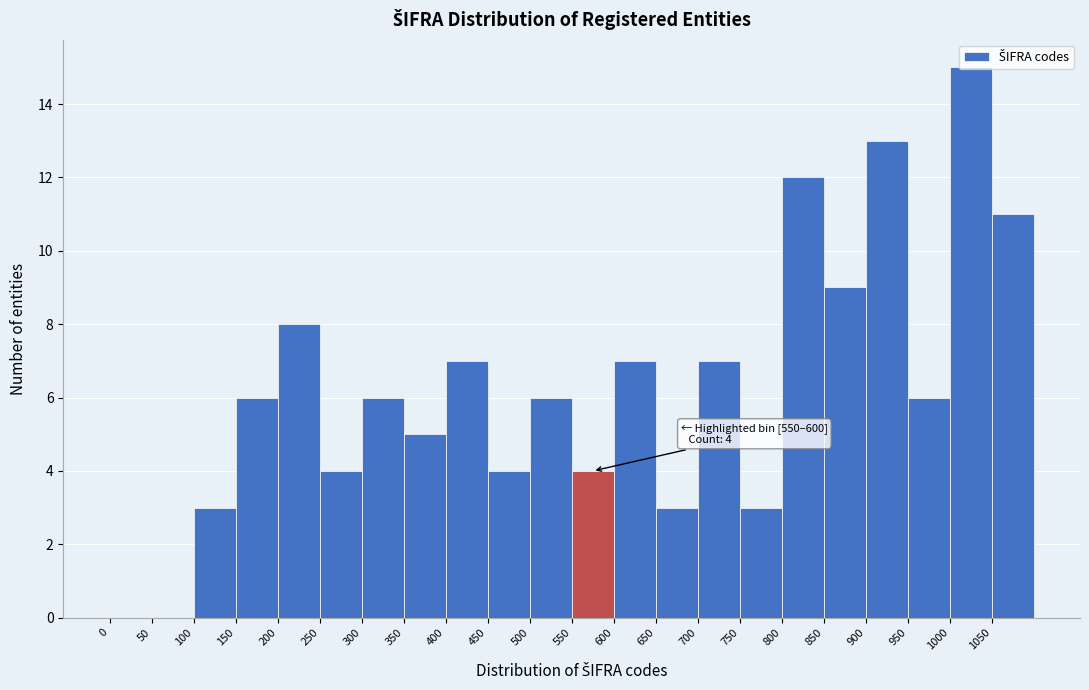

Over which range of the x-axis is the bar tallest?

1000 to 1050